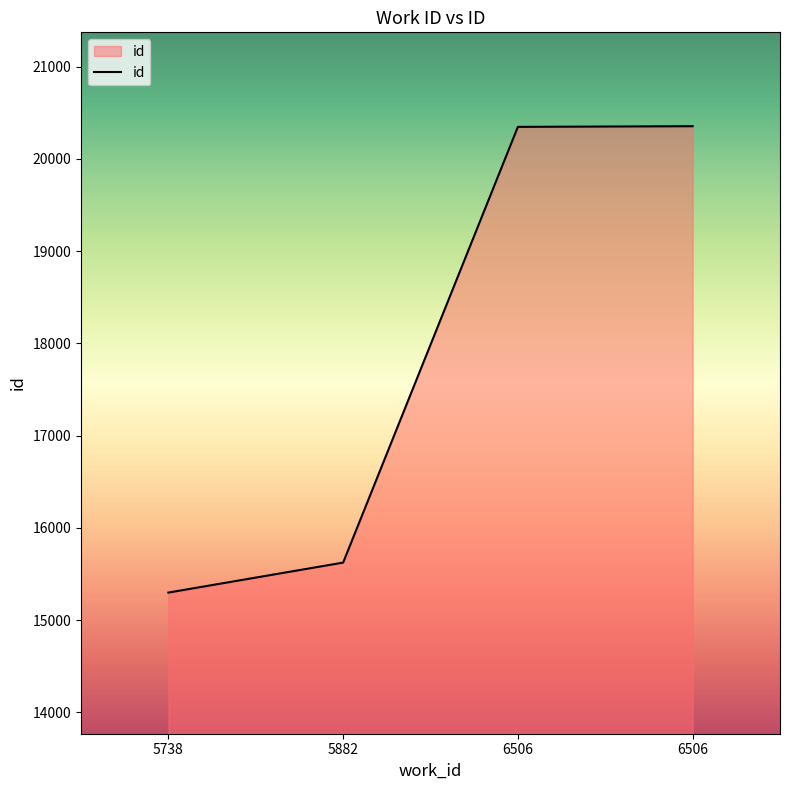

At which category does the chart reach its minimum across all series?

5738